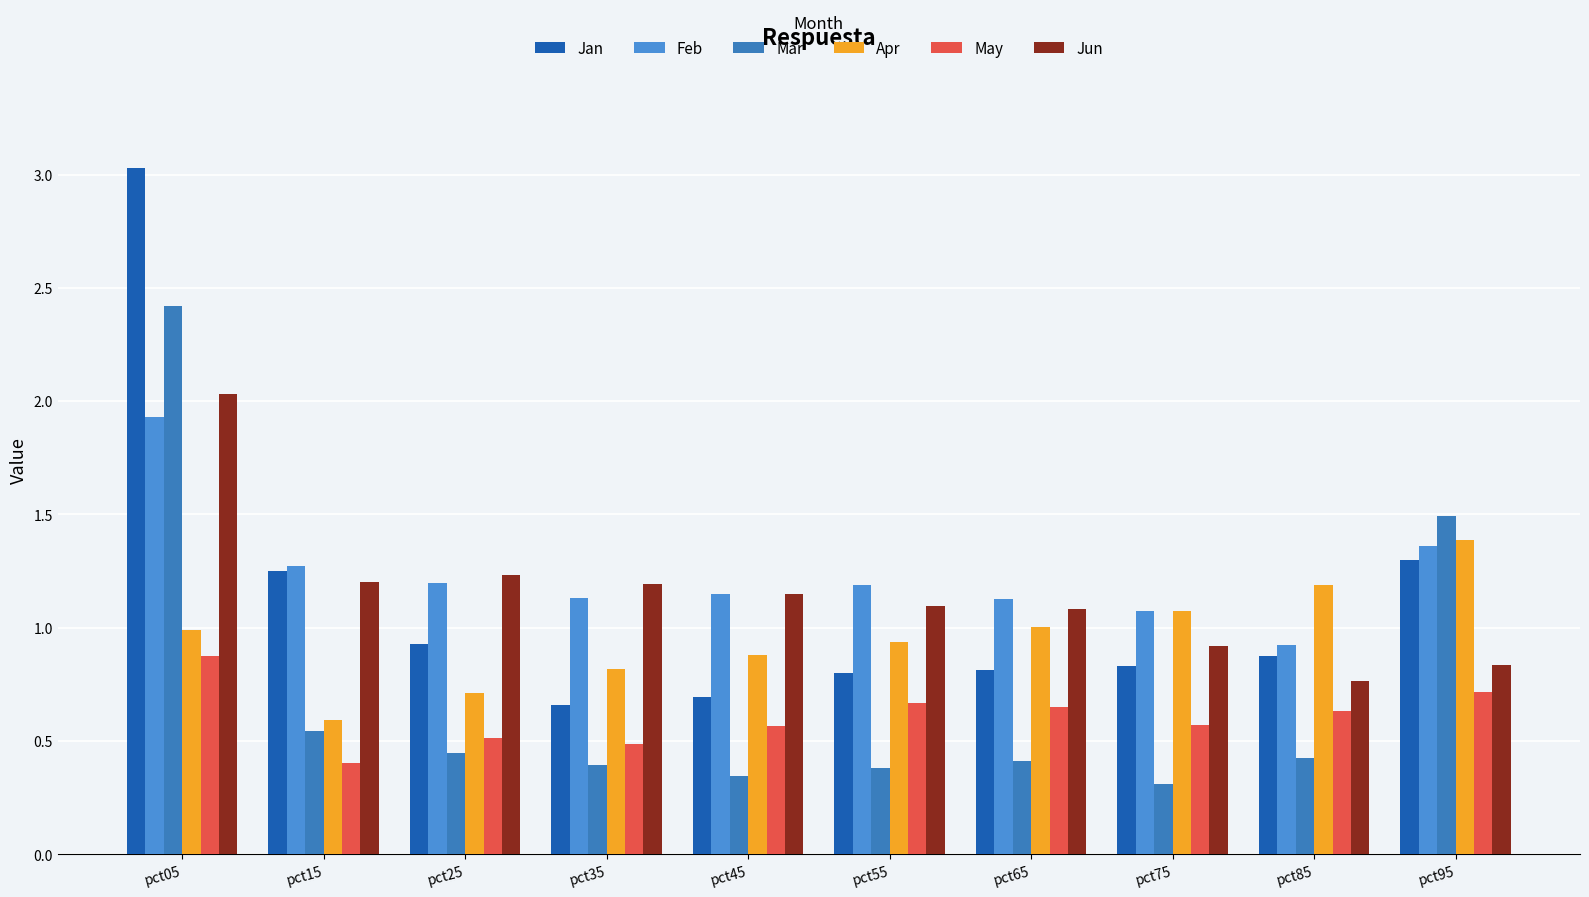

The Apr series shows 0.3 at pct05. True or false?

False